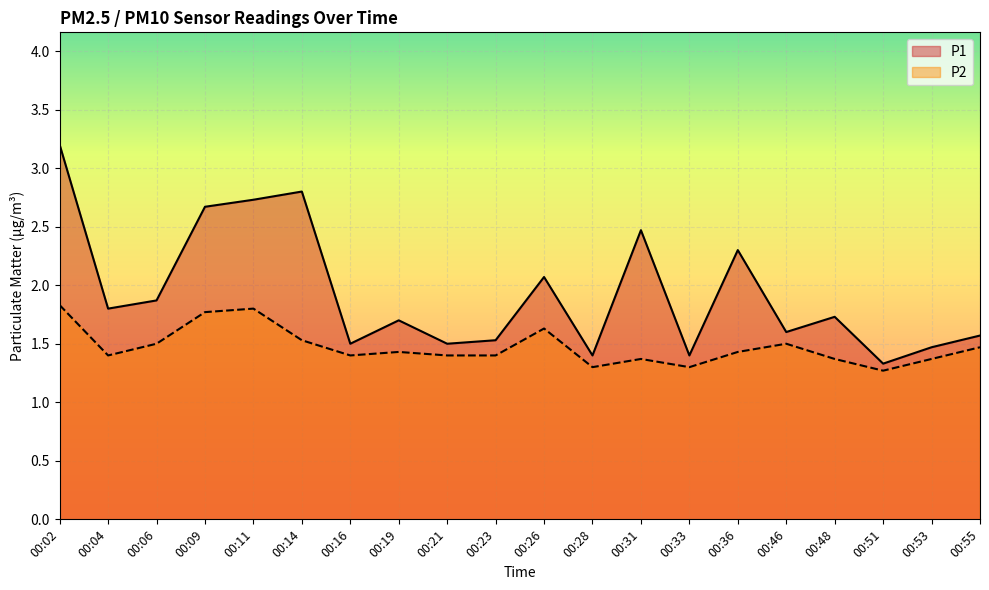

True or false: P2 and P1 cross at least once.

False